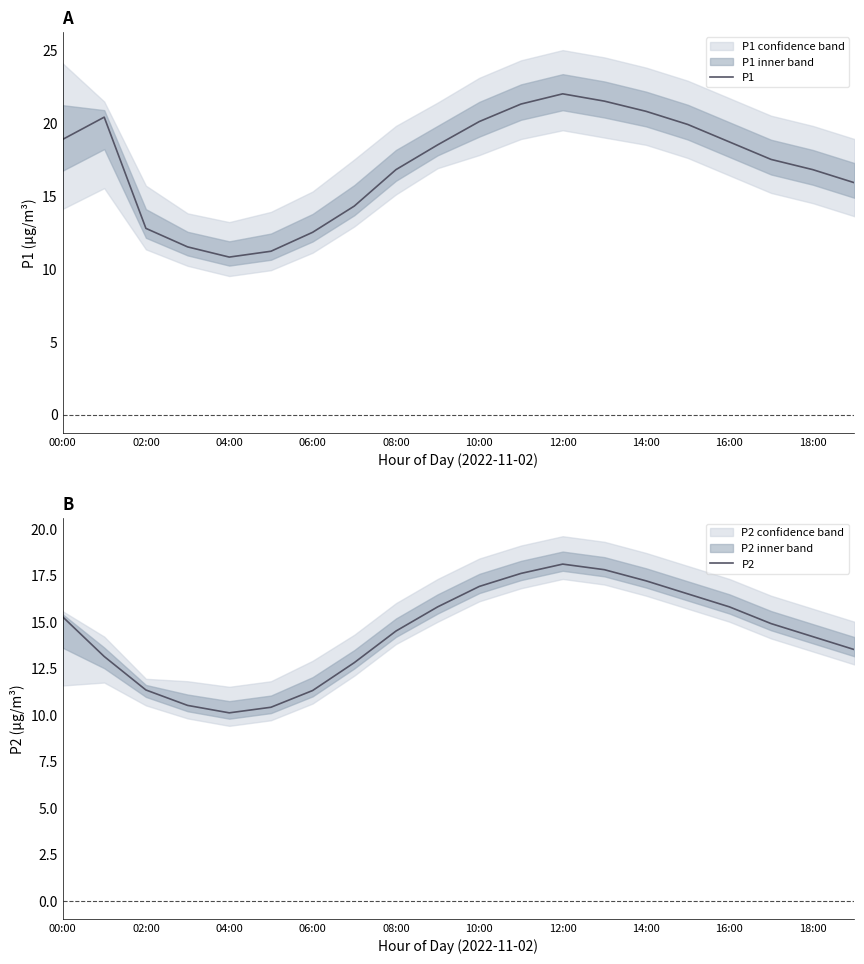

What value does the P2 series have at 08:00?

14.5